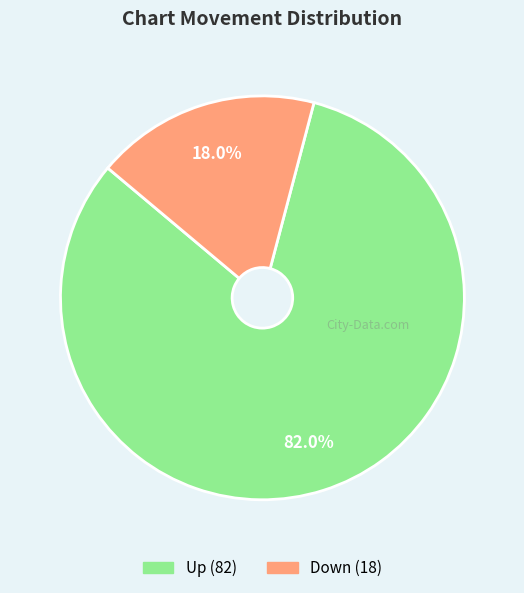

How many slices are in this pie chart?

2